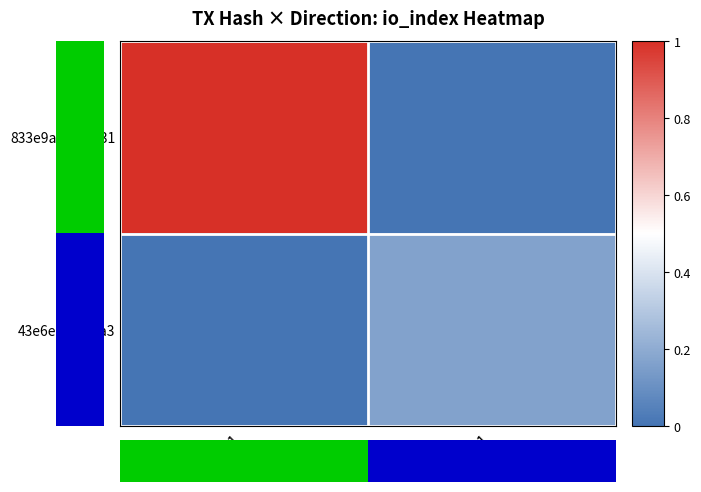

Reading left to right, extract all data points from this chart.

833e9a9d...6231: -1=18	1=0
43e6ebe1...3a3: -1=0	1=3